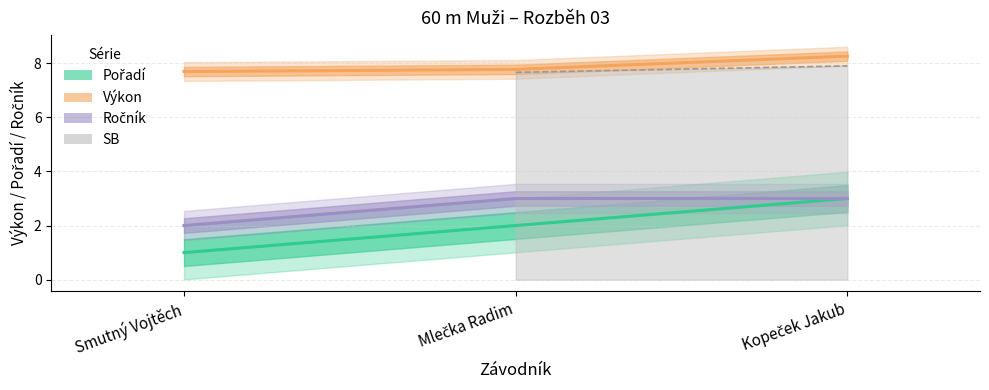

What is the difference between the maximum and minimum values in the Pořadí series?

2.0